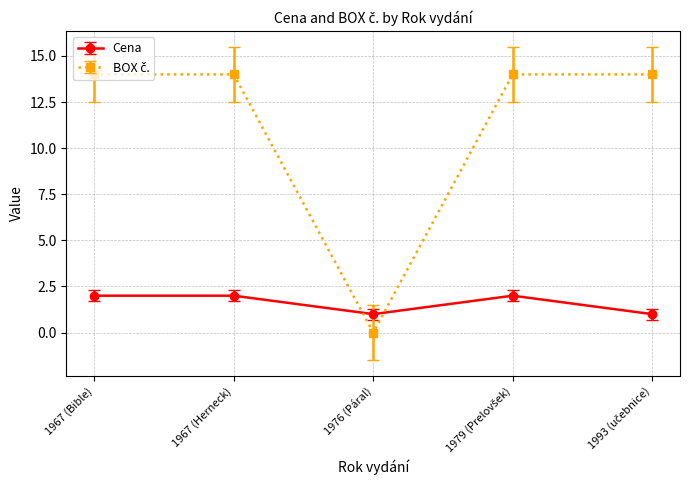

True or false: Cena has more than 0 interior local peaks.

True